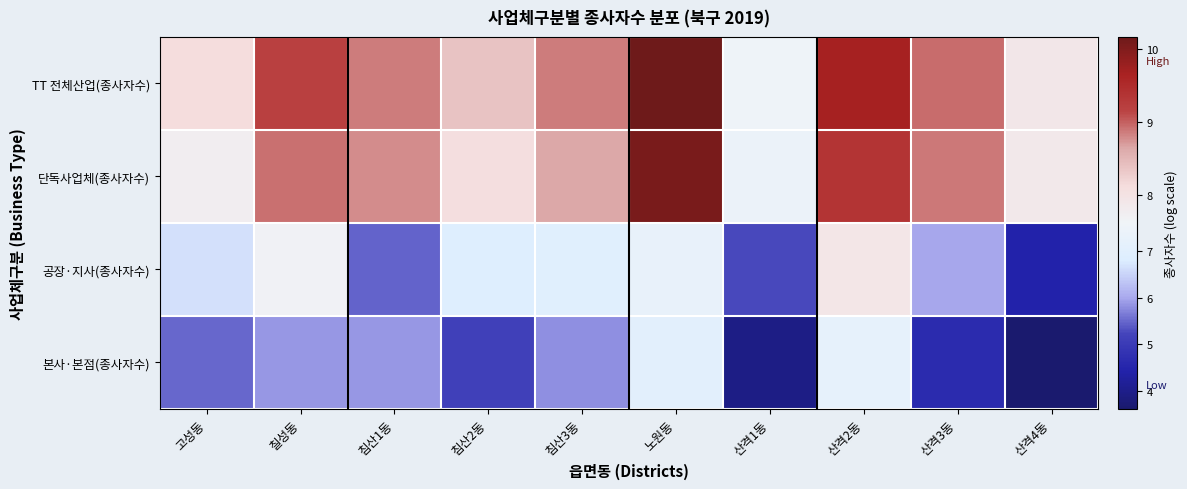

Rank the series at 침산2동 from lowest to highest value.

본사·본점(종사자수), 공장·지사(종사자수), 단독사업체(종사자수), TT 전체산업(종사자수)